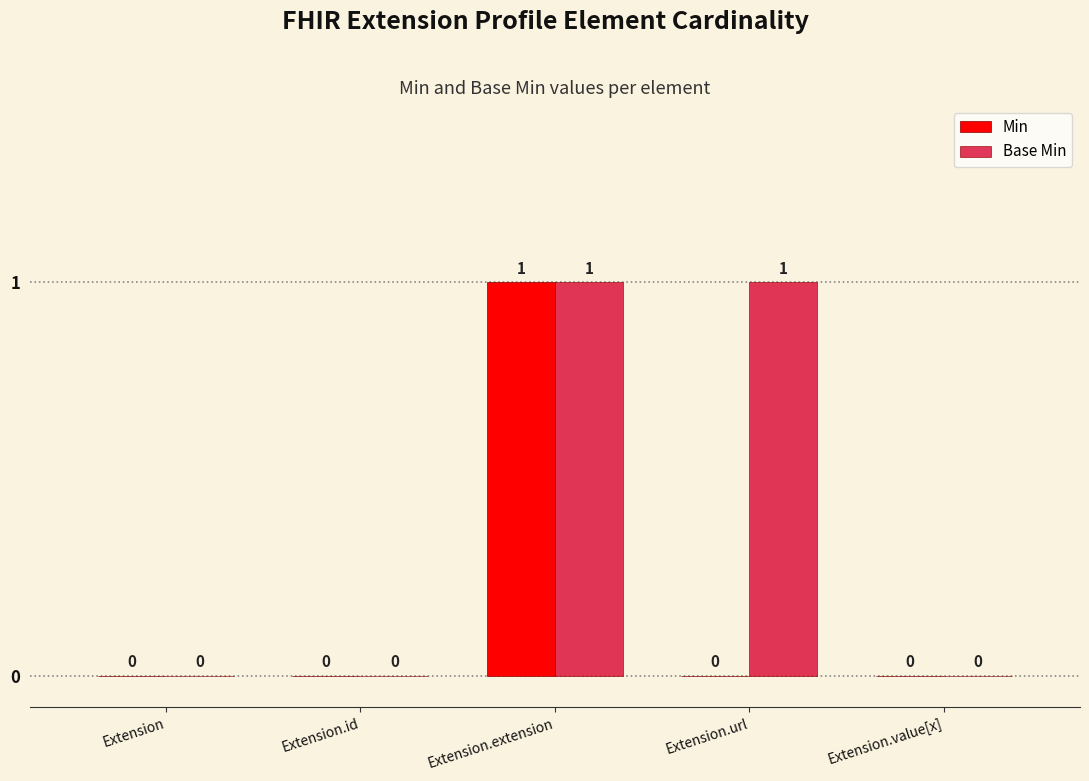

True or false: Base Min has a value of -1 at Extension.id.

False